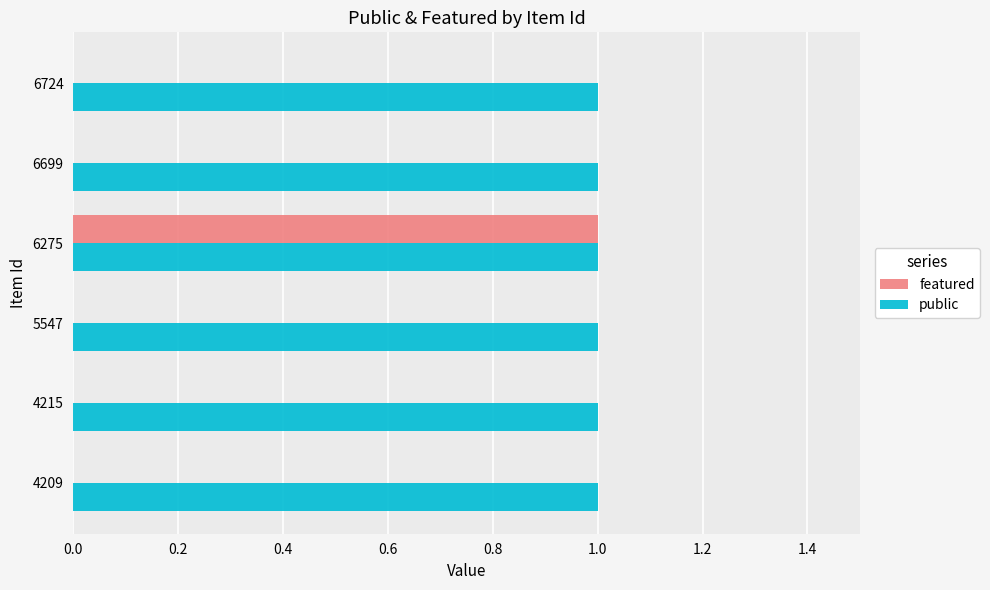

Is the value of featured at 5547 greater than the value of public at 4215?

No